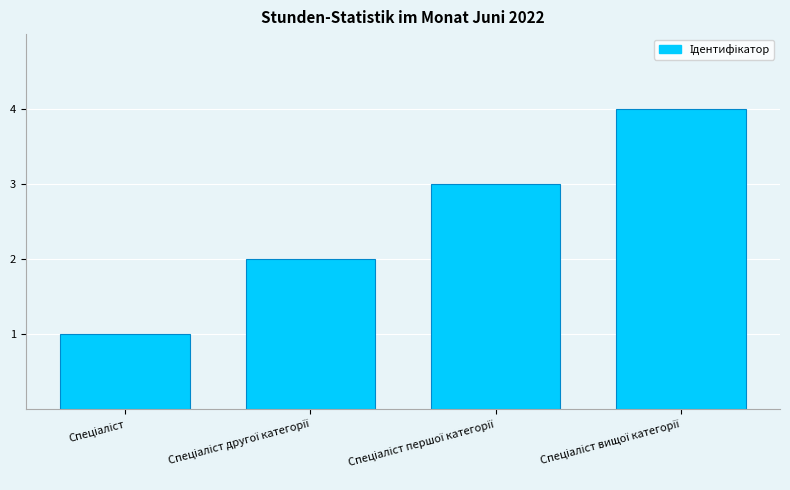

What is the difference between the maximum and minimum values?

3